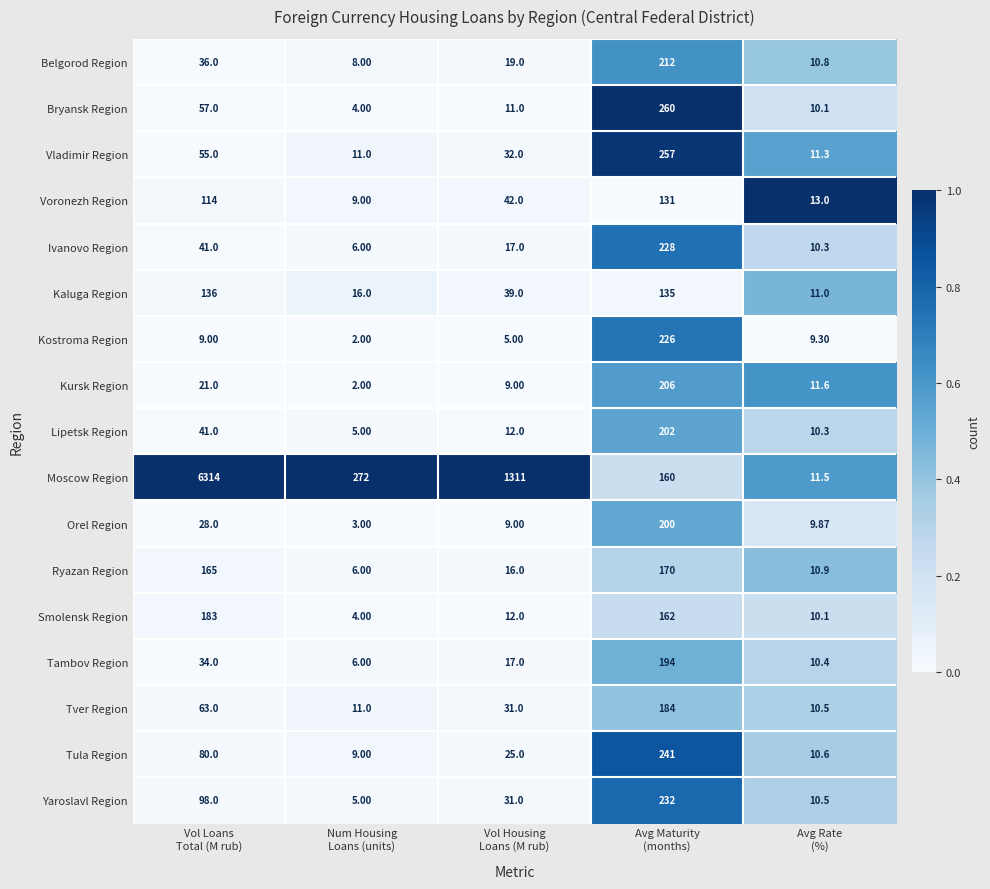

List the series in order of their peak value, lowest first.

Voronezh Region, Kaluga Region, Ryazan Region, Smolensk Region, Tver Region, Tambov Region, Orel Region, Lipetsk Region, Kursk Region, Belgorod Region, Kostroma Region, Ivanovo Region, Yaroslavl Region, Tula Region, Vladimir Region, Bryansk Region, Moscow Region